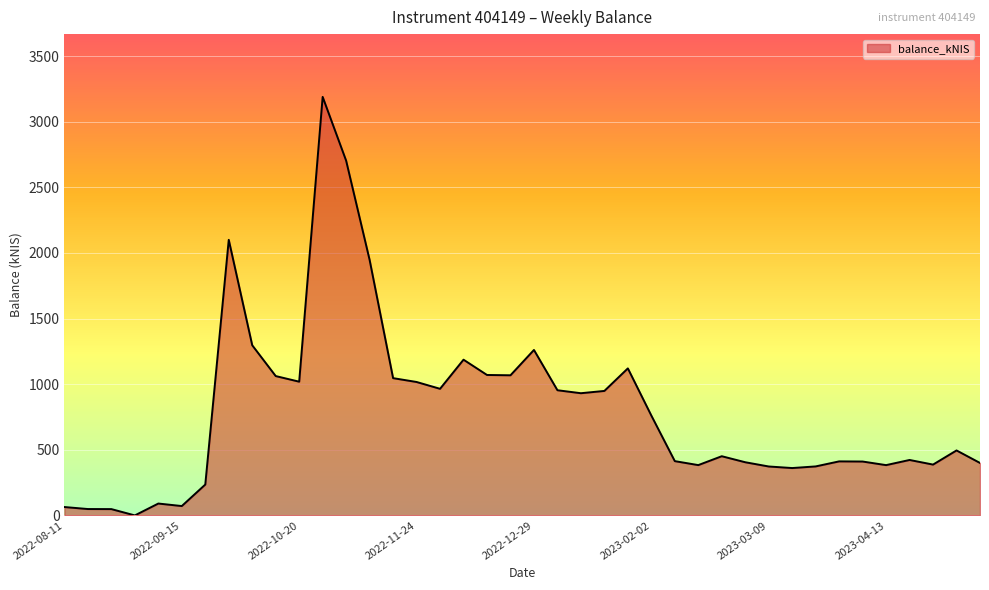

What is the greatest value displayed?

3188.6